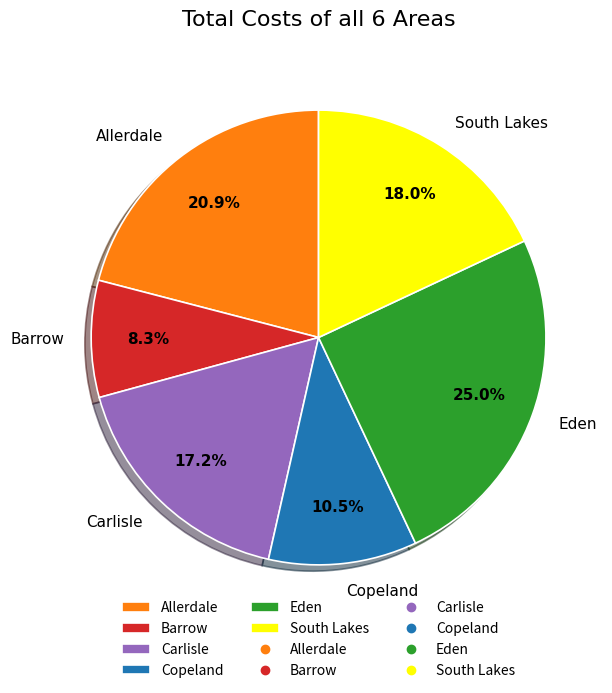

To the nearest percent, what is the average slice percentage?

17%